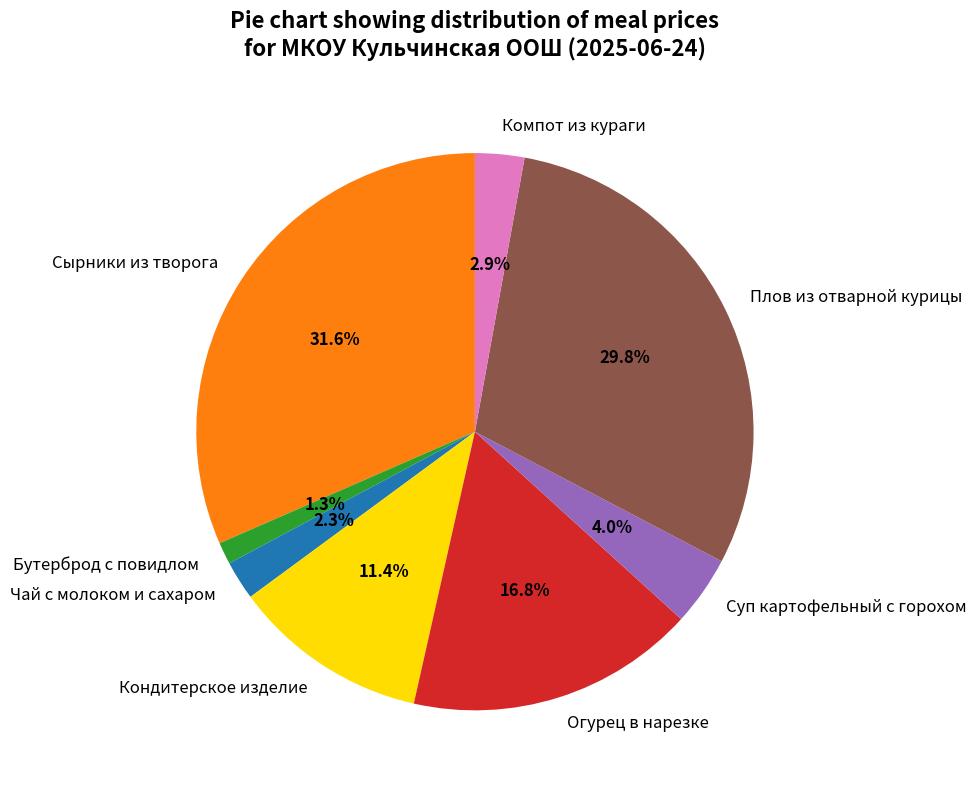

Count the number of slices in the pie.

8